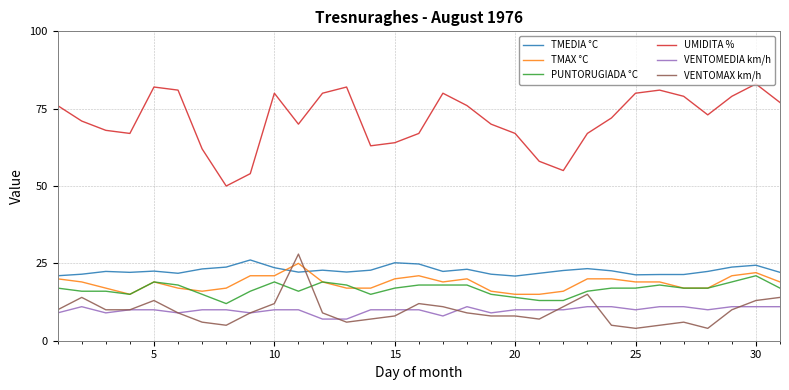

Which series has the widest spread of values?

UMIDITA %